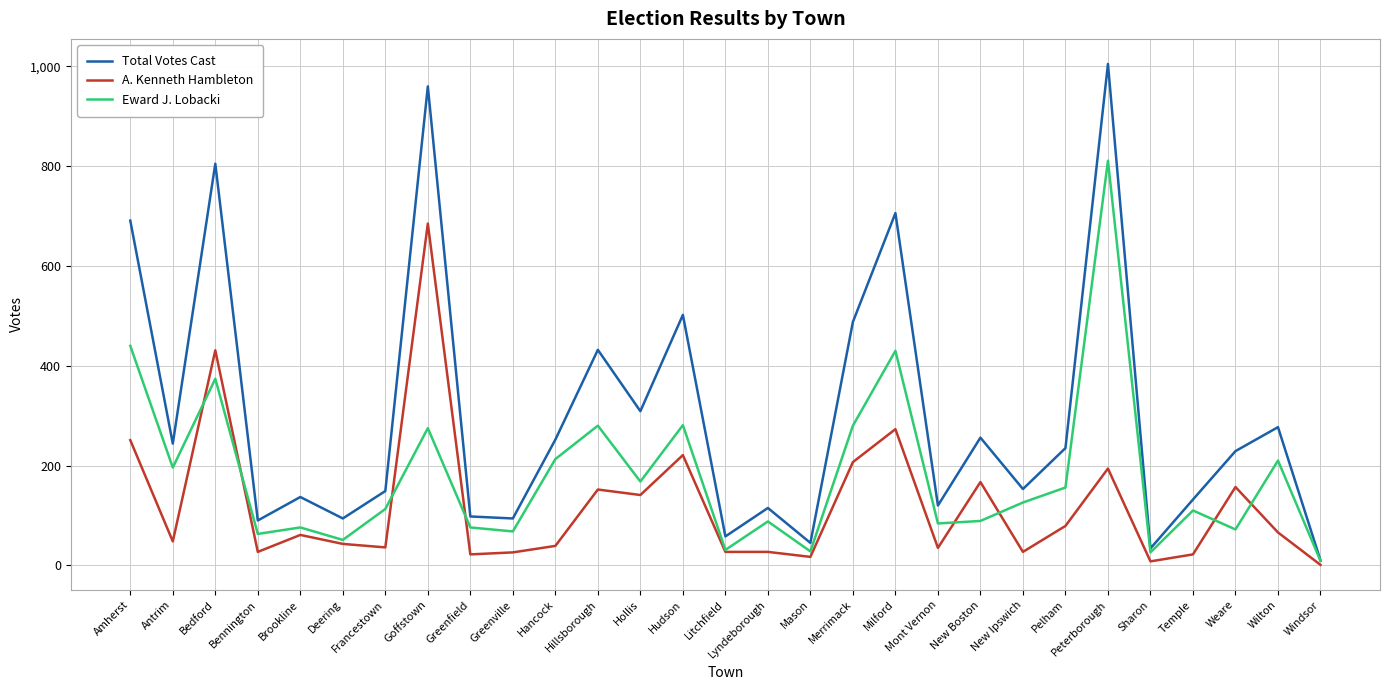

What is the total value across all series at Milford?

1409